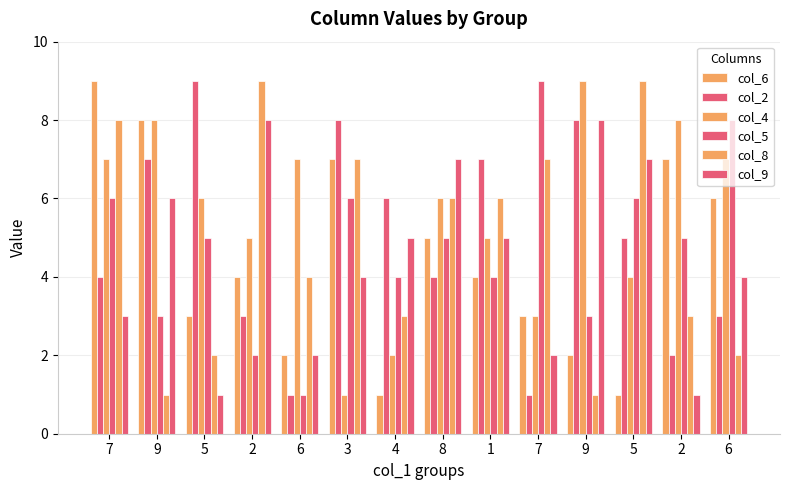

What is the value of the col_8 bar at the 11th from the left?

1